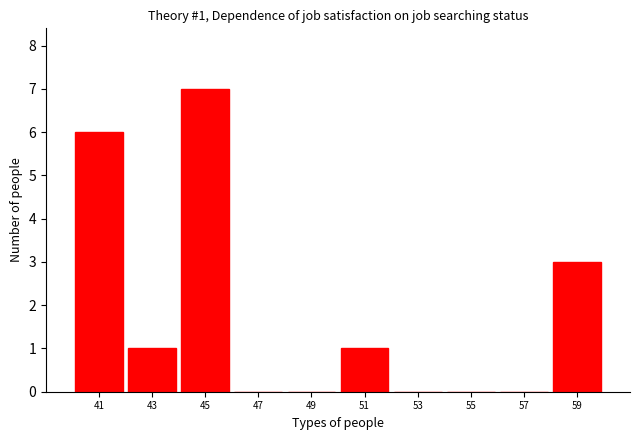

Over which range of the x-axis is the bar tallest?

44 to 46